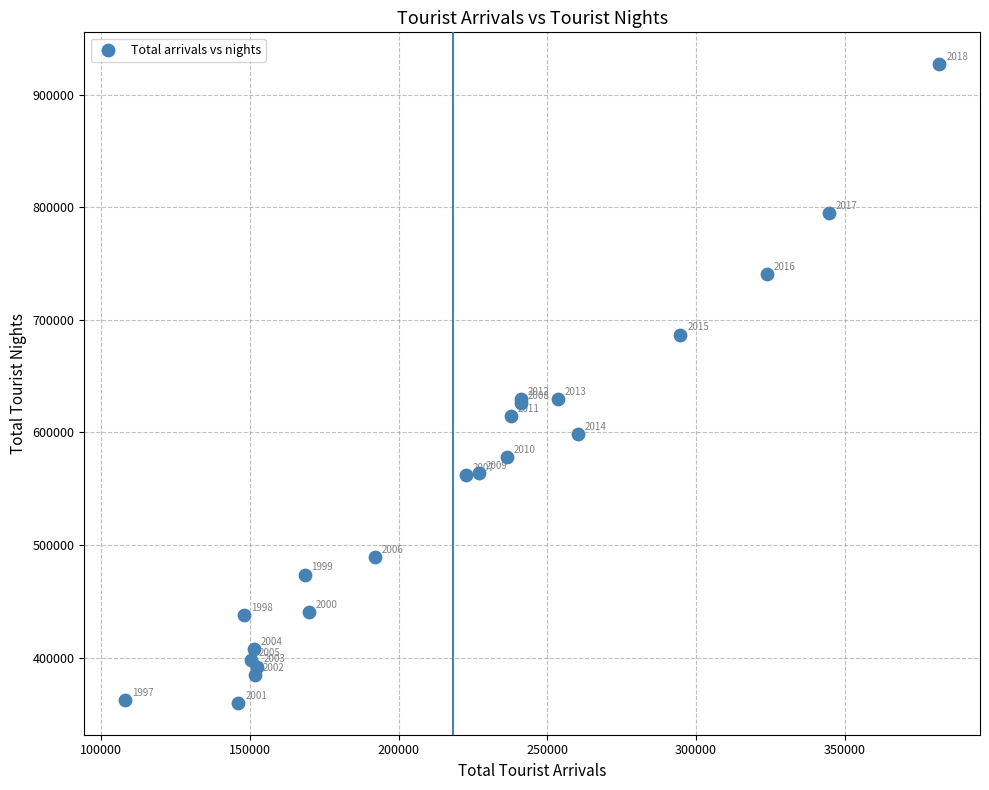

What Y value in the scatter plot is closest to 643414?

629663